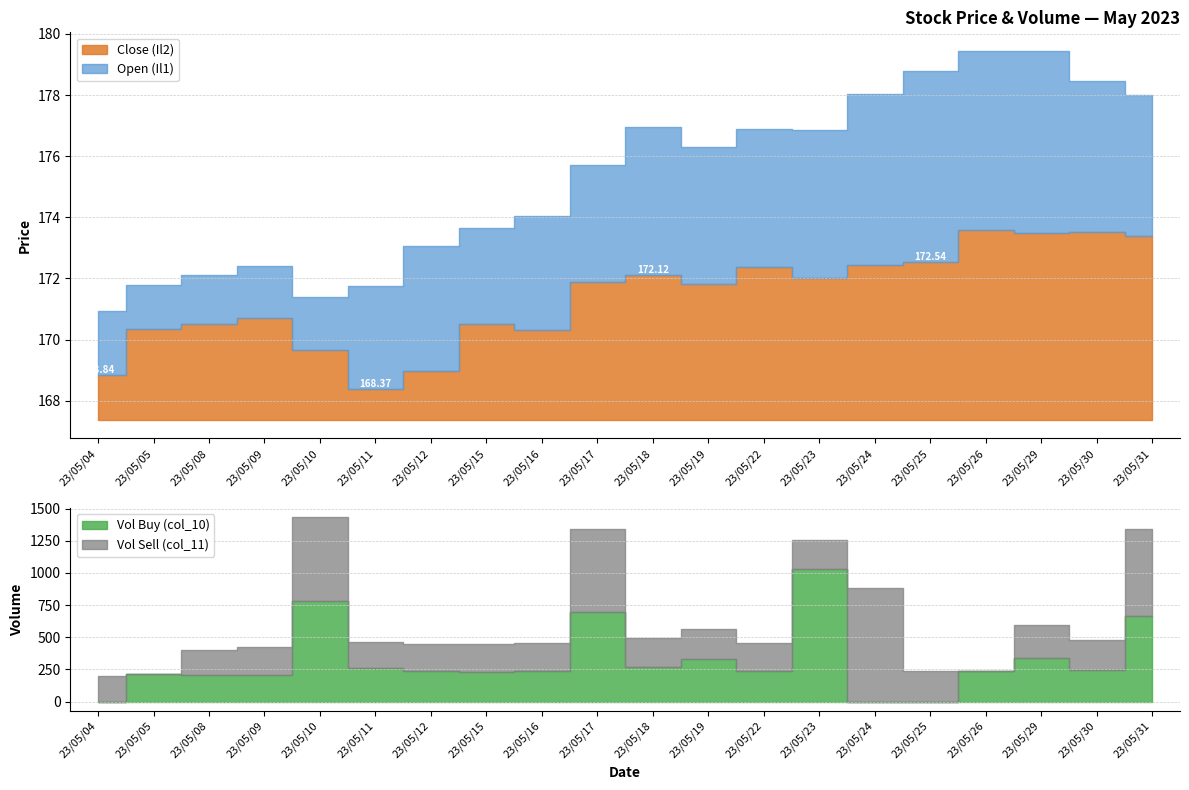

The Vol Sell (col_11) series shows 66.9 at 23/05/12. True or false?

False